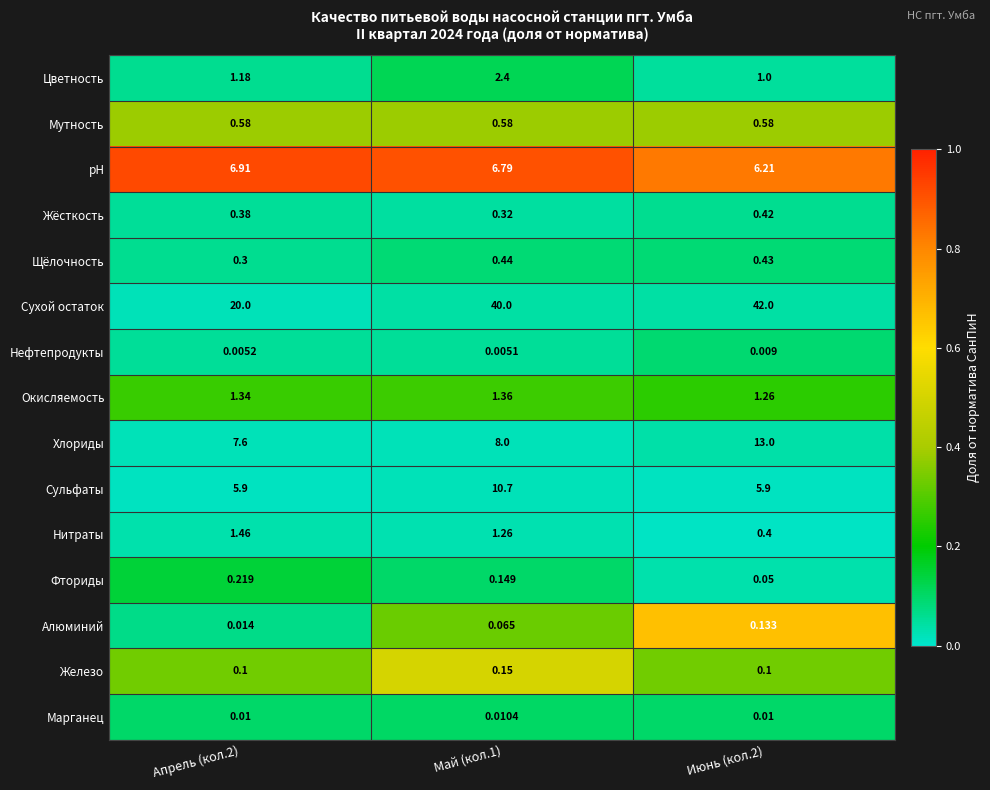

What is the spread (max minus min) of values at Апрель (кол.2)?

20.0